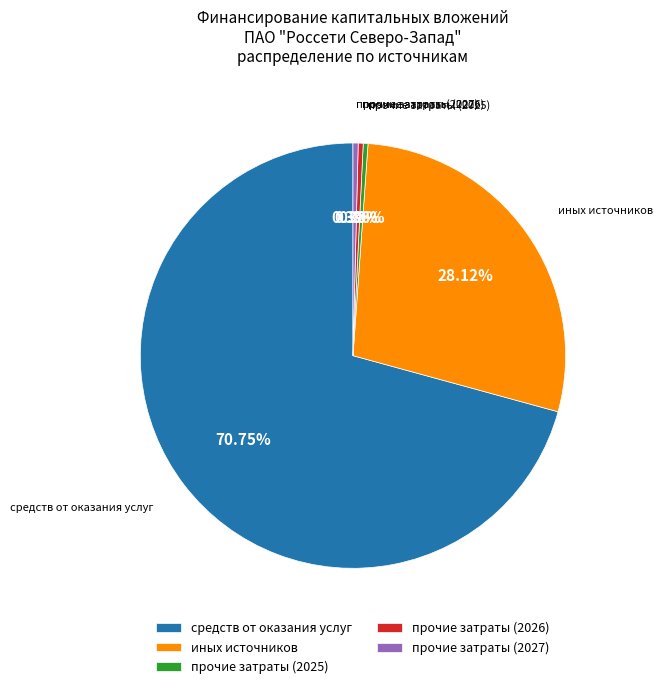

Which category has the biggest portion of the pie?

средств от оказания услуг